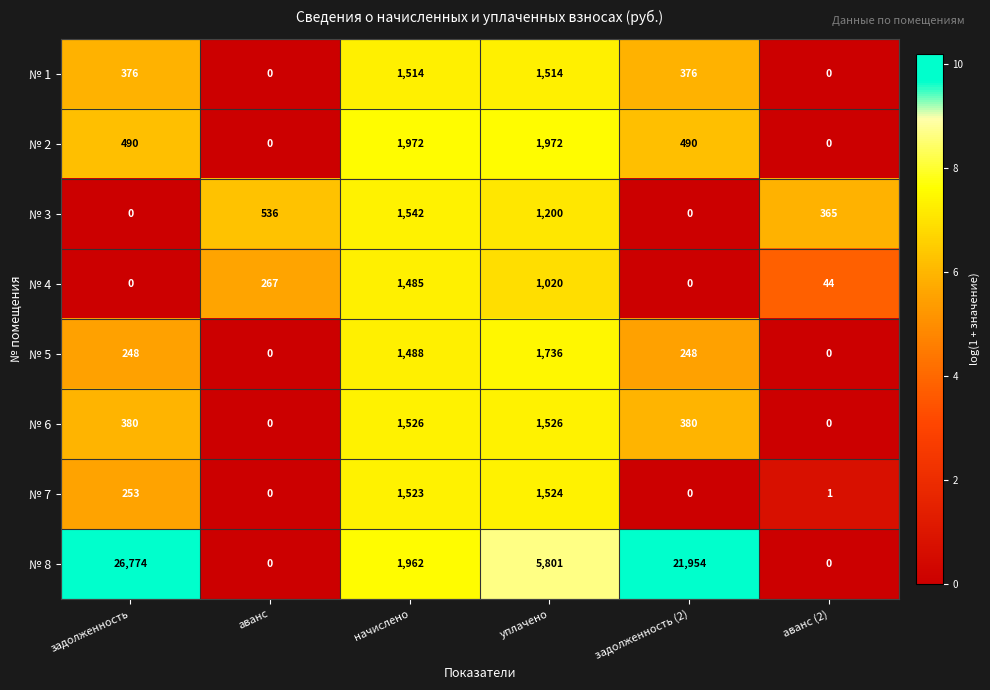

Which series has the largest range (max minus min)?

№ 8